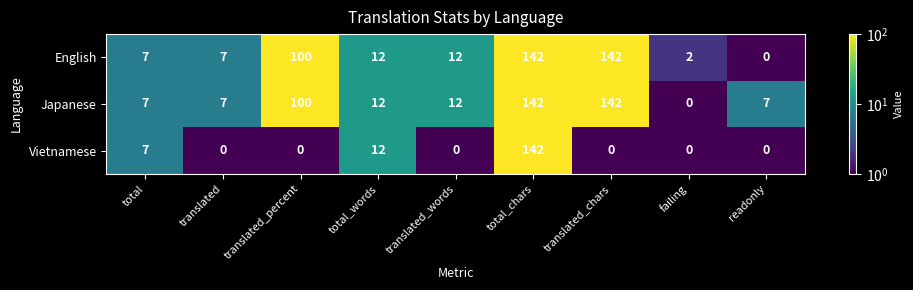

Count the number of data series in this chart.

3